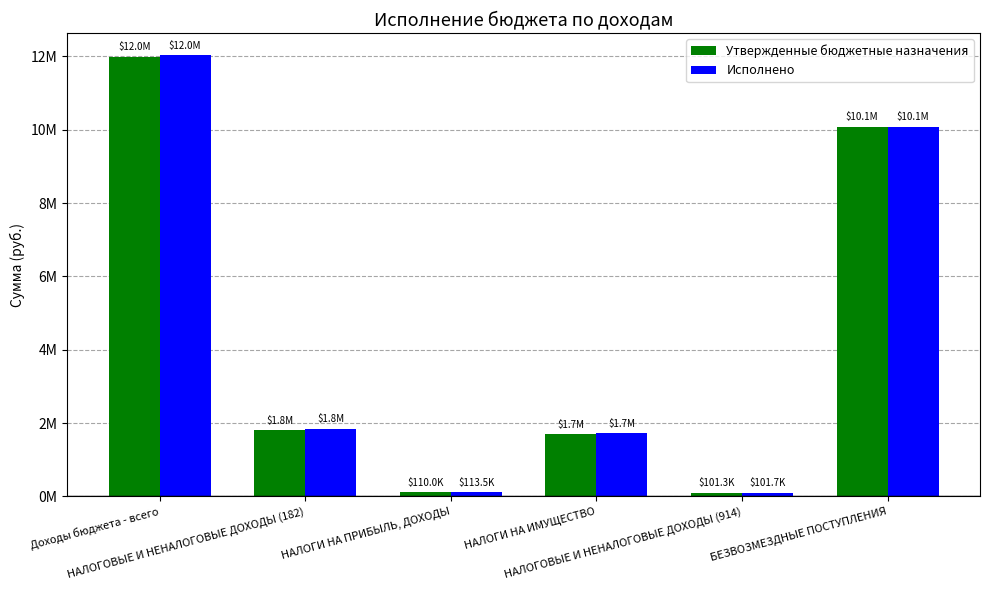

What are all the series names shown in the legend?

Утвержденные бюджетные назначения, Исполнено